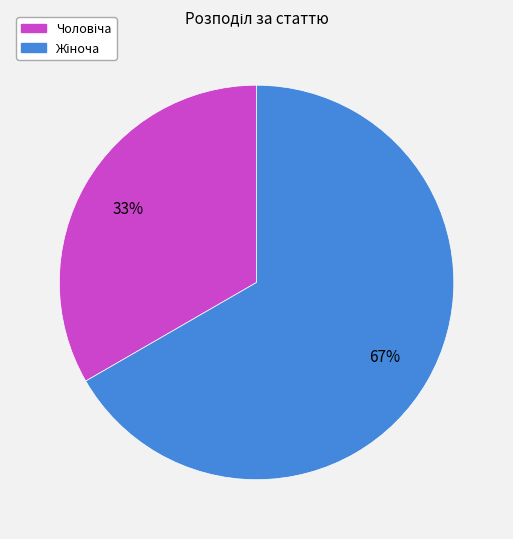

To the nearest percent, what is the average slice percentage?

50%